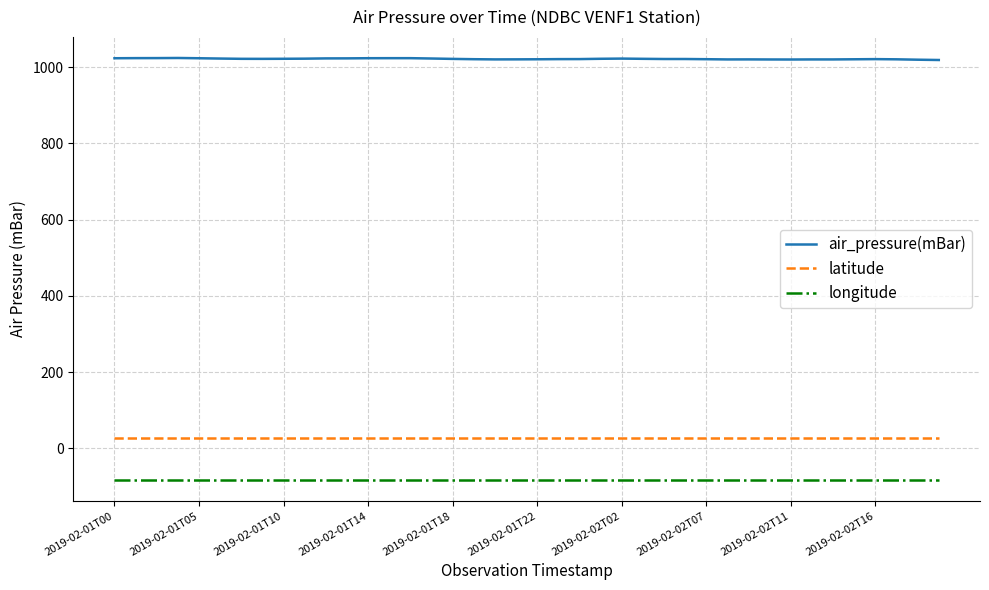

What is the greatest value displayed?

1023.8